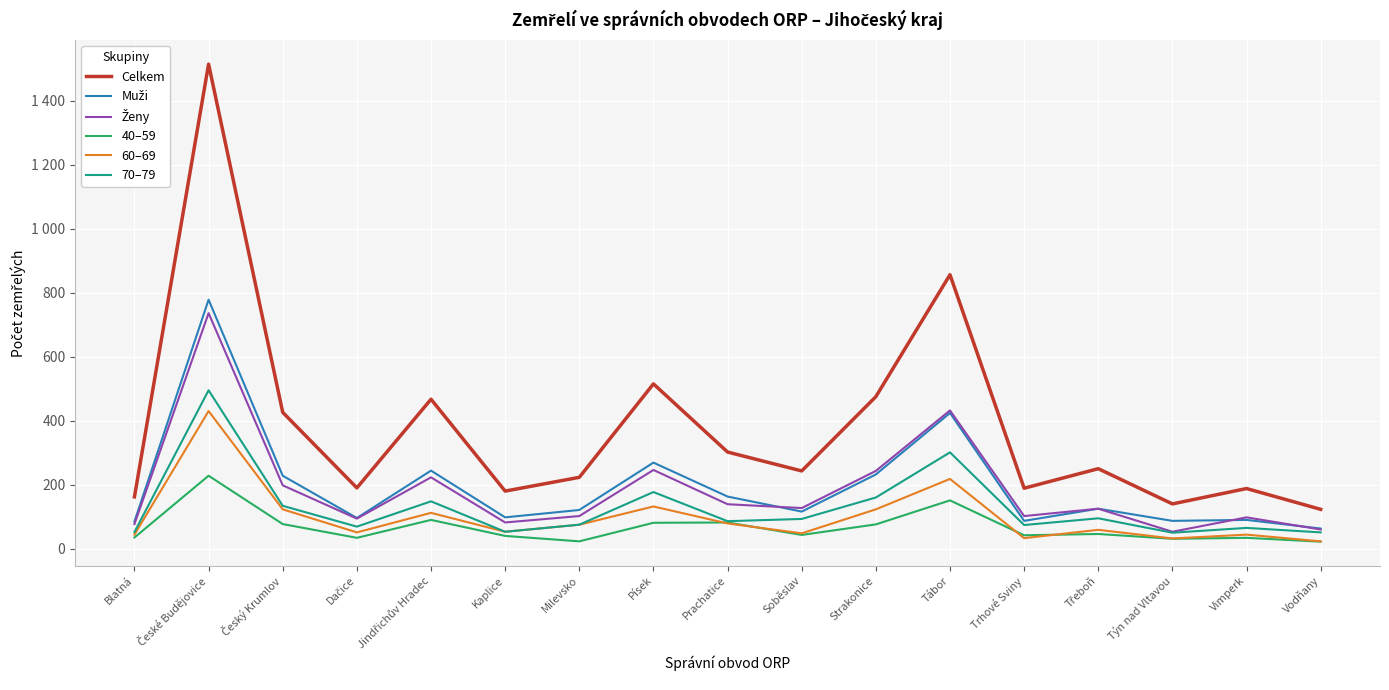

List the series in order of their peak value, lowest first.

40–59, 60–69, 70–79, Ženy, Muži, Celkem